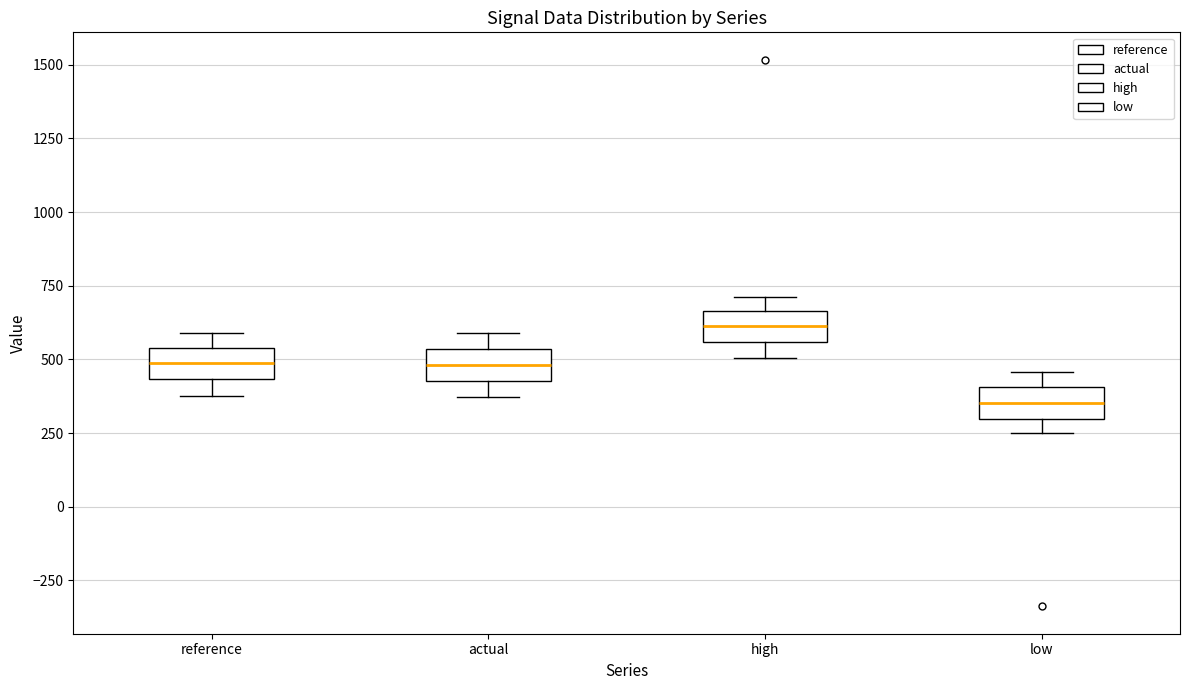

Which box has the highest median line?

high